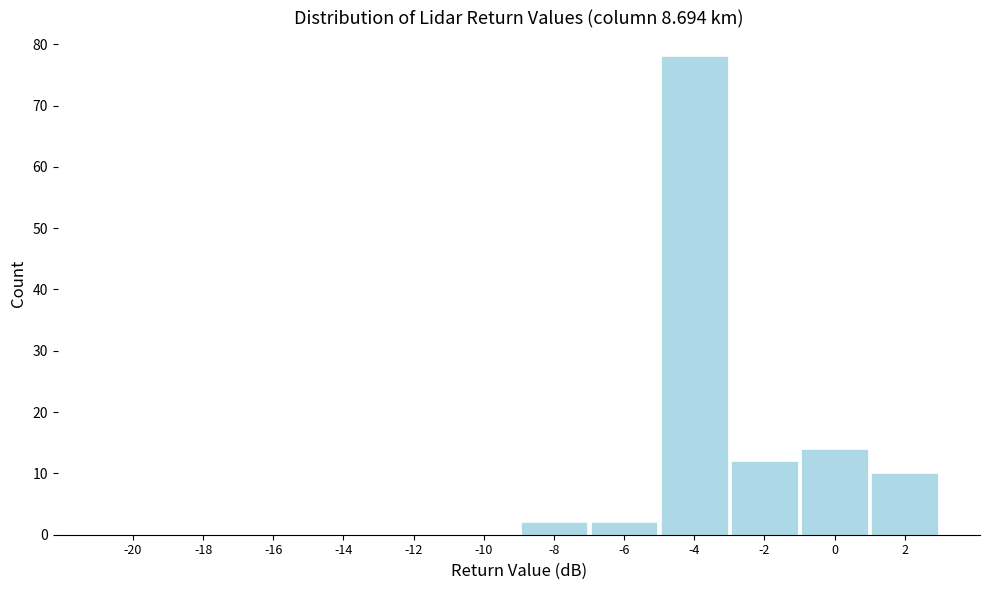

Reading left to right, extract all data points from this chart.

-20=0	-18=0	-16=0	-14=0	-12=0	-10=0	-8=2	-6=2	-4=78	-2=12	0=14	2=10